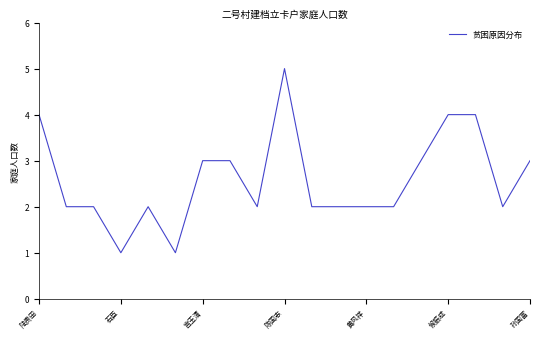

What is the difference between the maximum and minimum values?

4